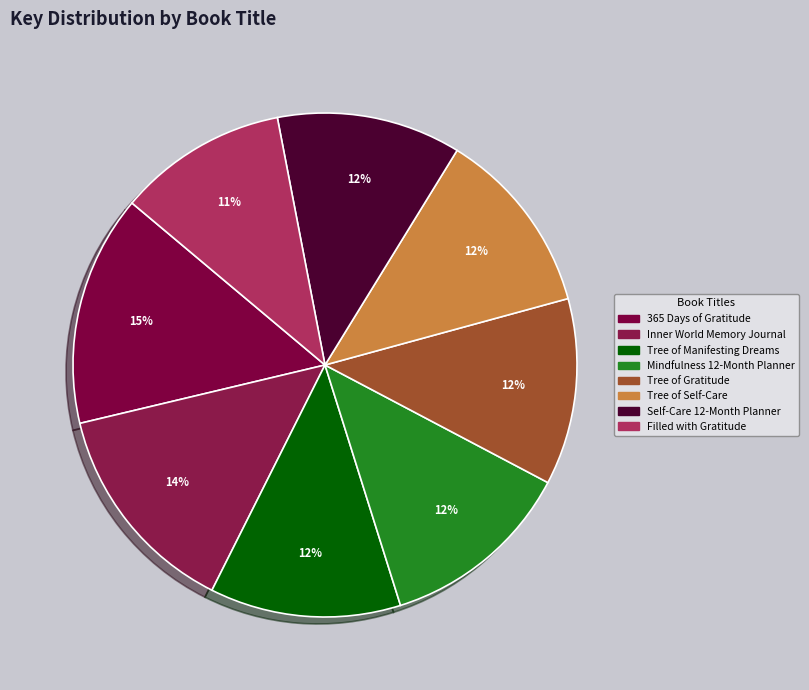

The Filled with Gratitude slice represents 11% of the pie. True or false?

True